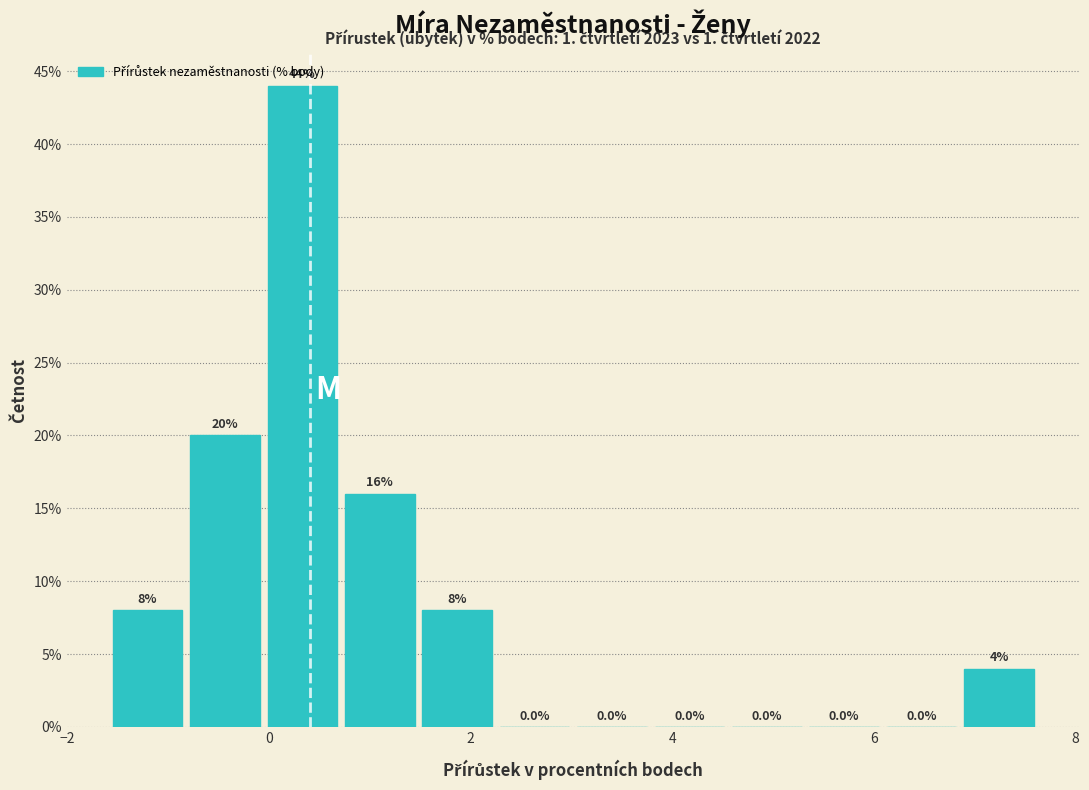

Read against the x-axis, roughly where is the centre of the tallest bar?

0.4